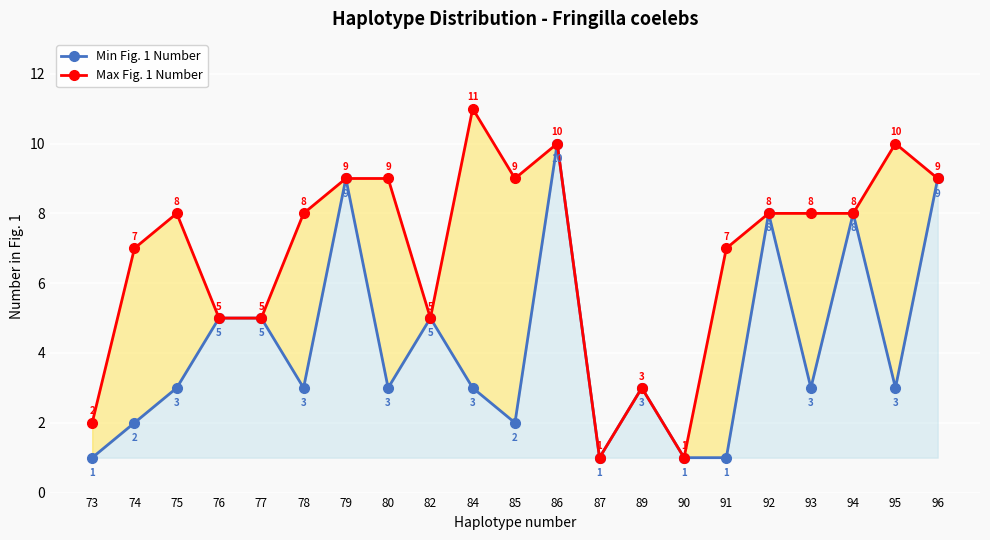

The value of Max Fig. 1 Number at 91 is 7. True or false?

True